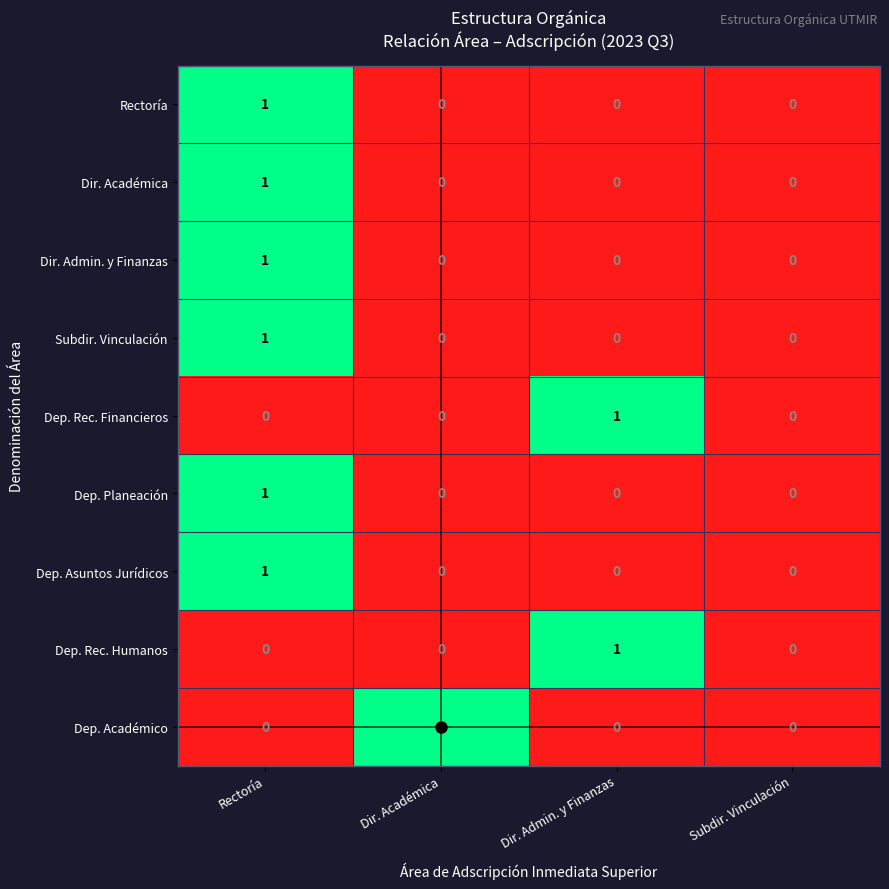

The Dep. Rec. Financieros series shows 0 at Dir. Académica. True or false?

True